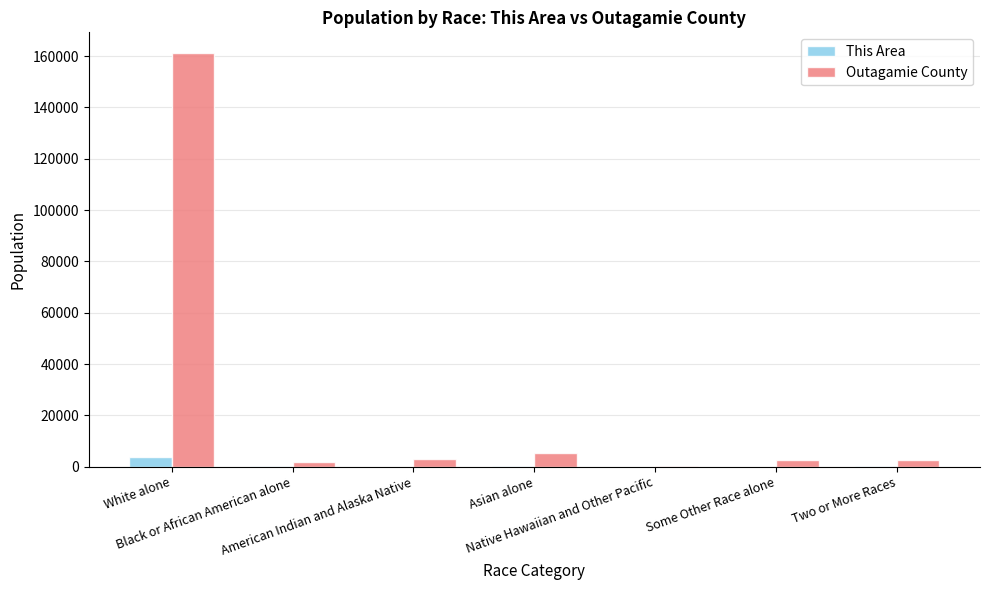

Is the value of This Area at Two or More Races greater than the value of Outagamie County at American Indian and Alaska Native?

No